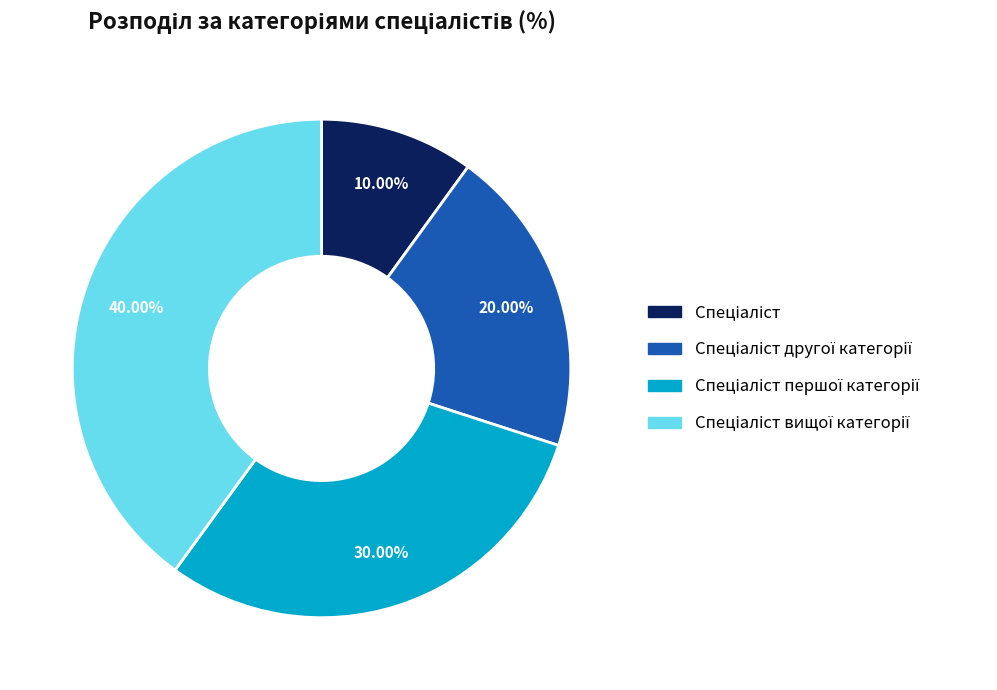

Is there a majority slice in this chart?

No